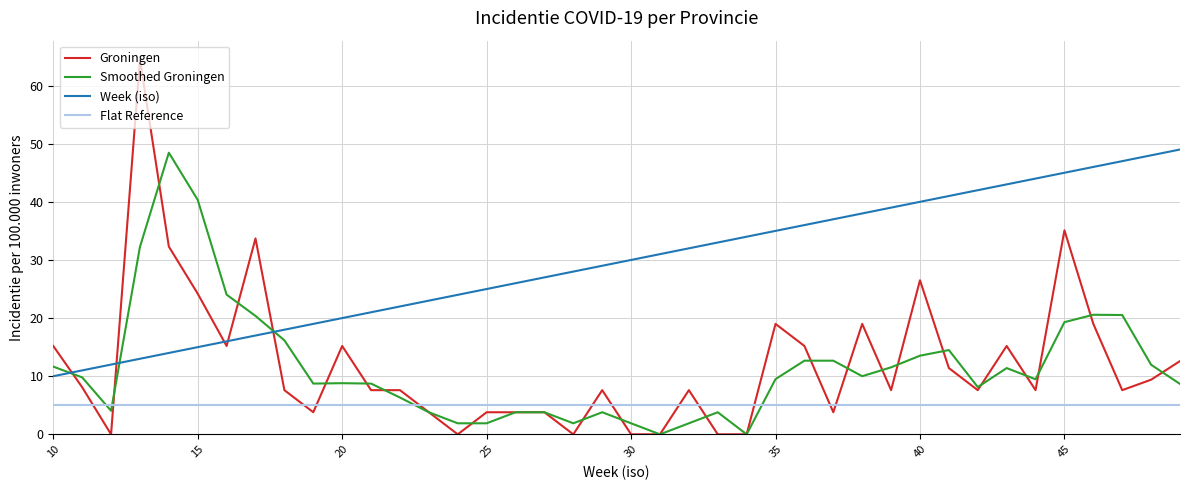

What is the sum of all Smoothed Groningen values?

462.6